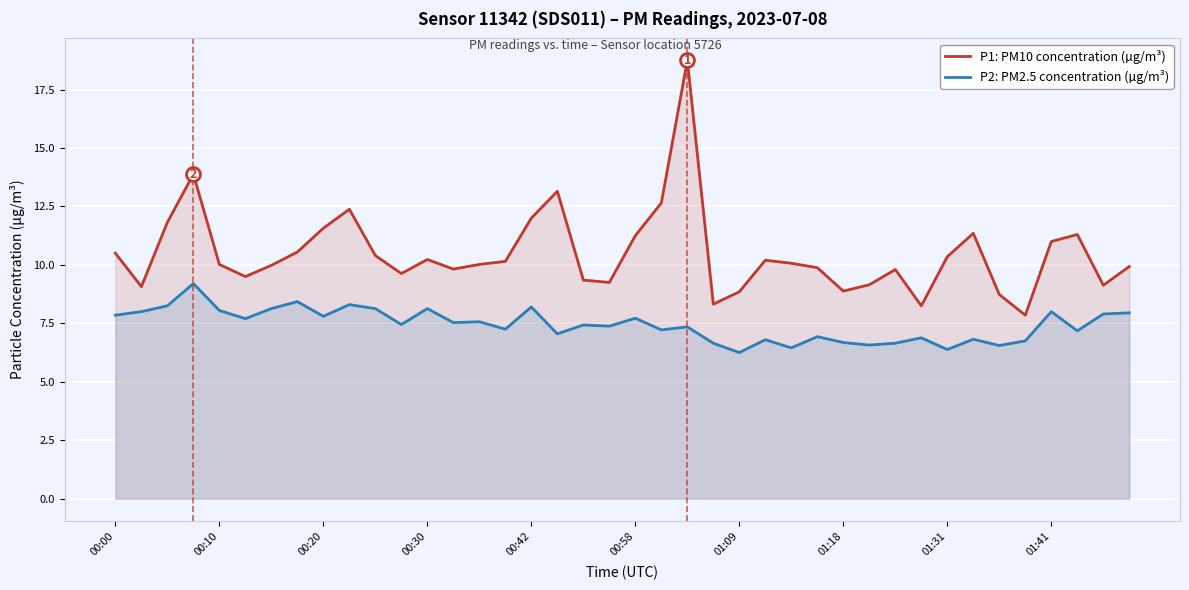

List the series in order of their peak value, lowest first.

P2: PM2.5 concentration (µg/m³), P1: PM10 concentration (µg/m³)